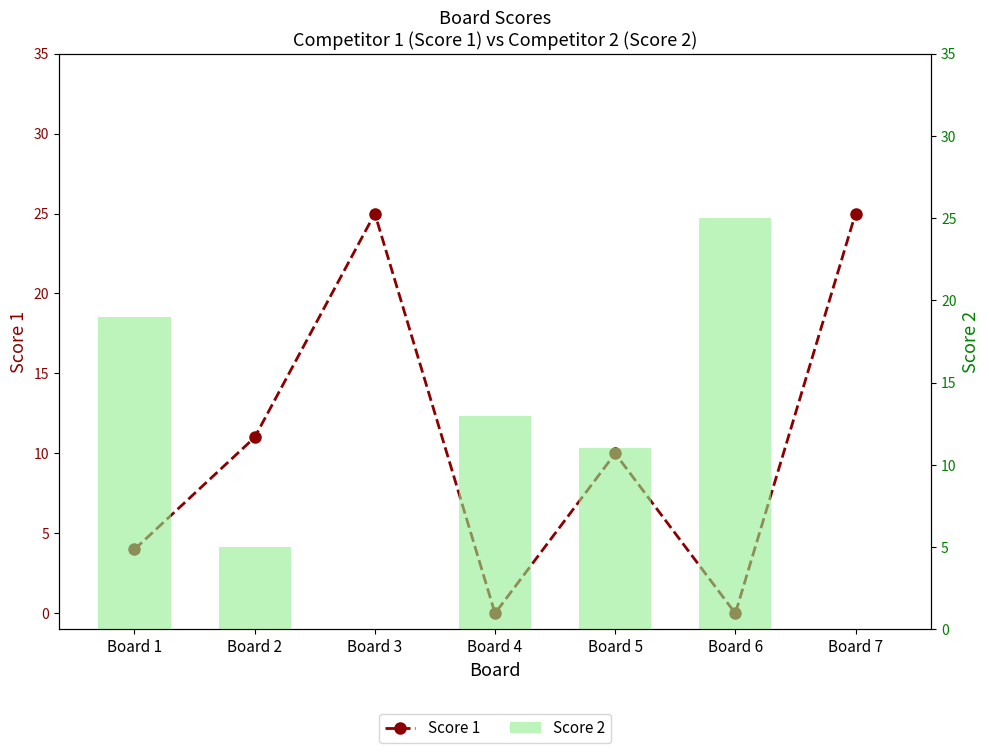

Is the value of Score 2 at Board 3 greater than the value of Score 1 at Board 2?

No